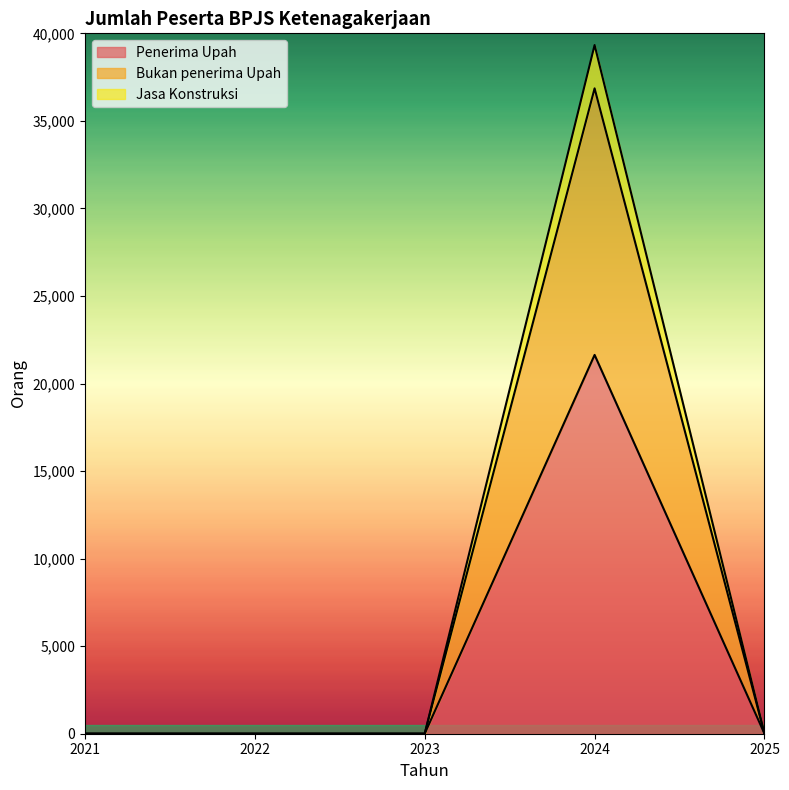

How many lines are shown in the chart?

3